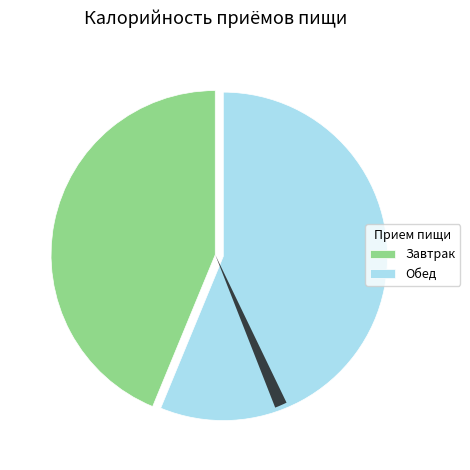

Is there any slice that represents more than half of the pie?

Yes